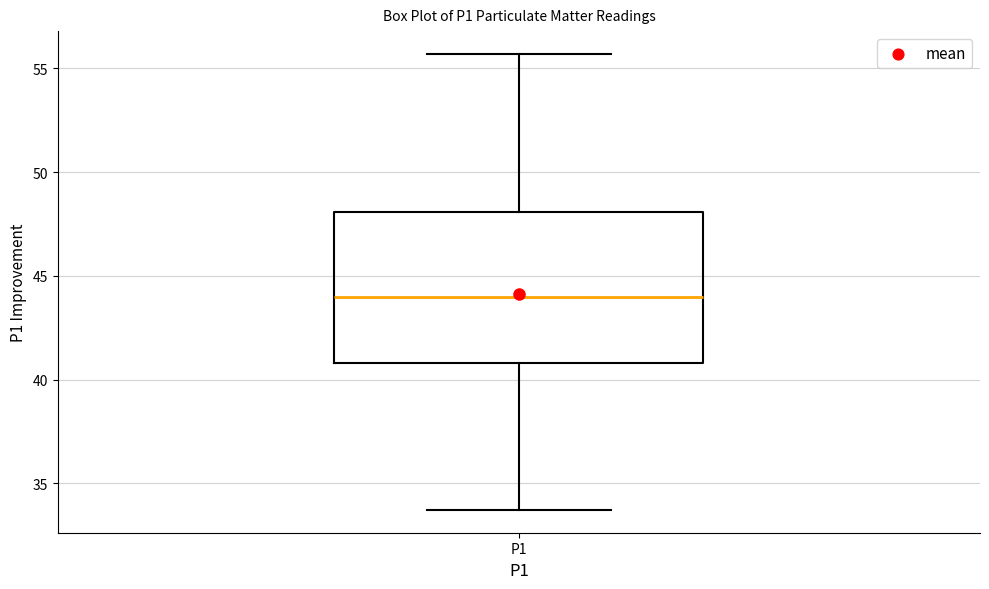

Read this box plot against the y-axis: the position of the median line, the range covered by the box, and the ends of both whiskers. The values are not printed on the chart, so give them approximately, as read against the axis.

median 44.0, box 41.0 to 48.0, whiskers 33.5 to 55.5